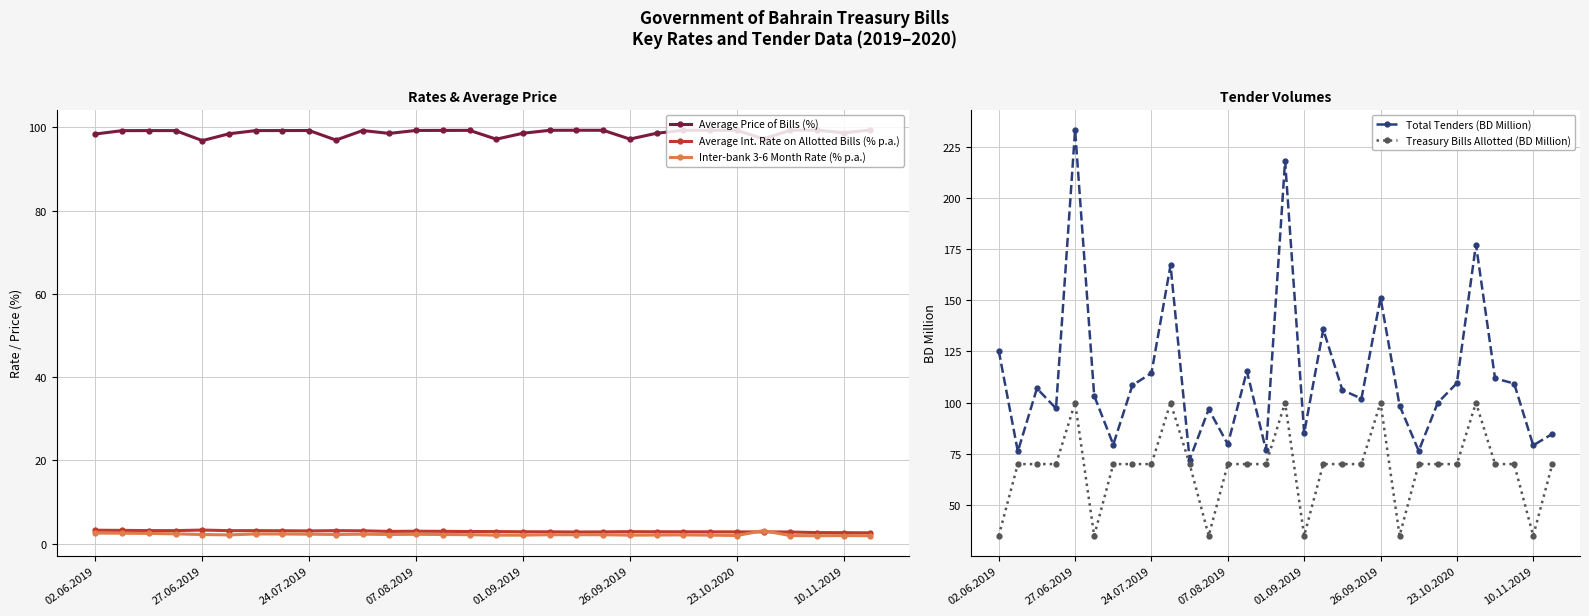

How many data points in Average Price of Bills (%) are less than 99?

11